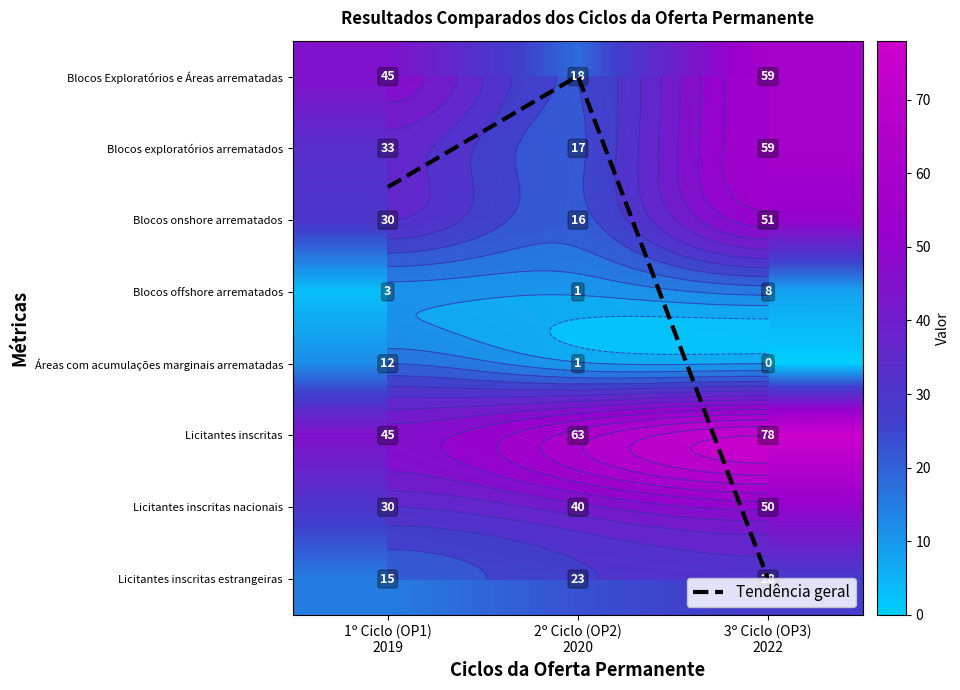

Rank the series at 3º Ciclo (OP3)
2022 from highest to lowest value.

Licitantes inscritas, Blocos Exploratórios e Áreas arrematadas, Blocos exploratórios arrematados, Blocos onshore arrematados, Licitantes inscritas nacionais, Licitantes inscritas estrangeiras, Blocos offshore arrematados, Áreas com acumulações marginais arrematadas